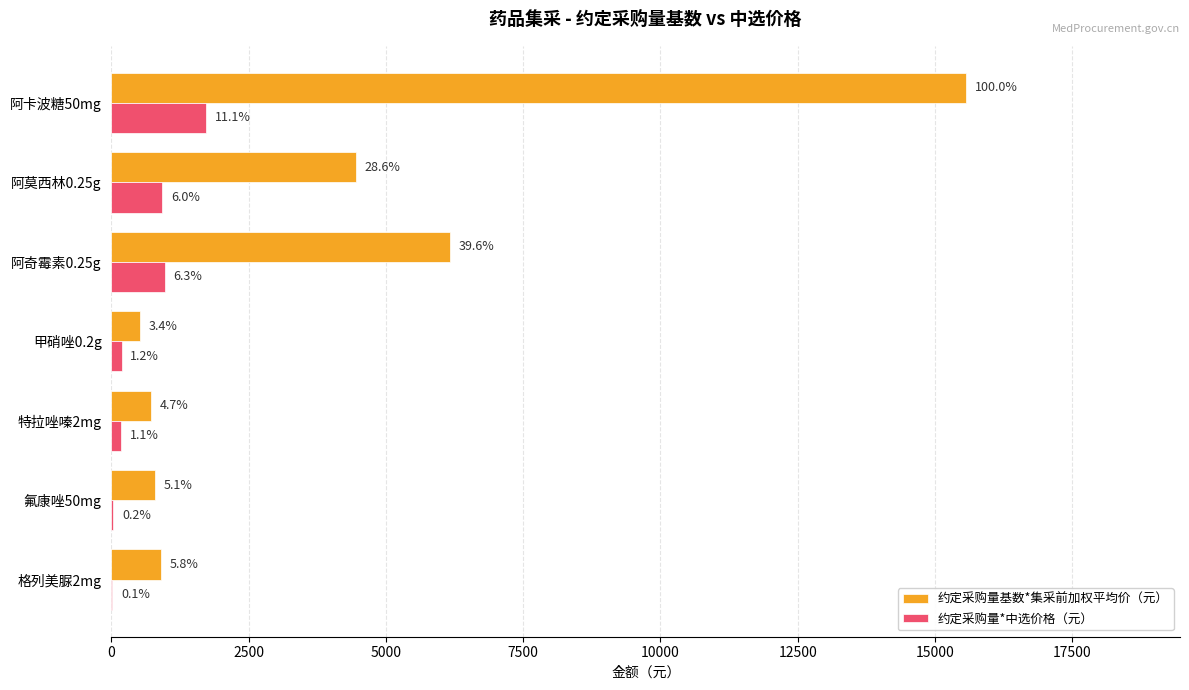

How many data points in 约定采购量基数*集采前加权平均价（元） are less than 895?

3